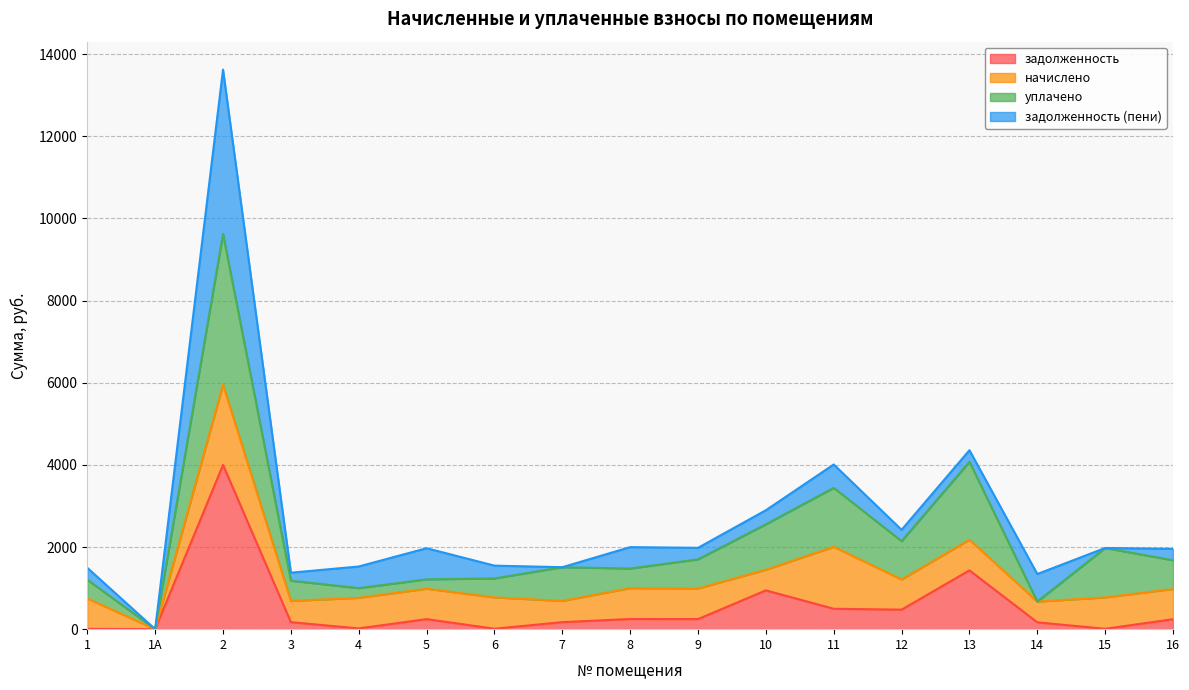

Is the value of задолженность (пени) at 7 greater than the value of задолженность at 6?

No